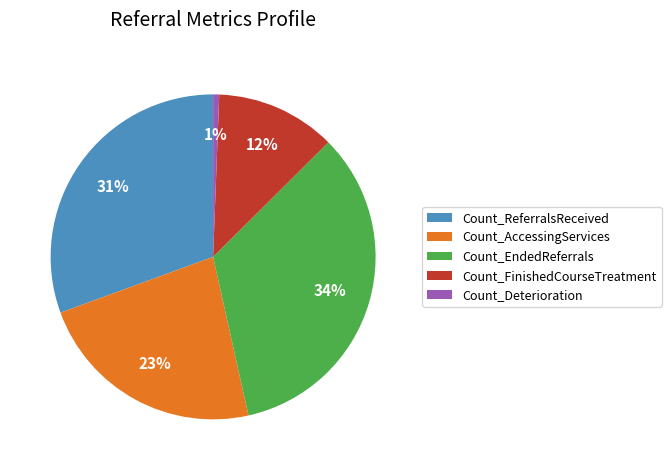

To the nearest percent, what is the difference between the Count_FinishedCourseTreatment and Count_ReferralsReceived slice percentages?

19%